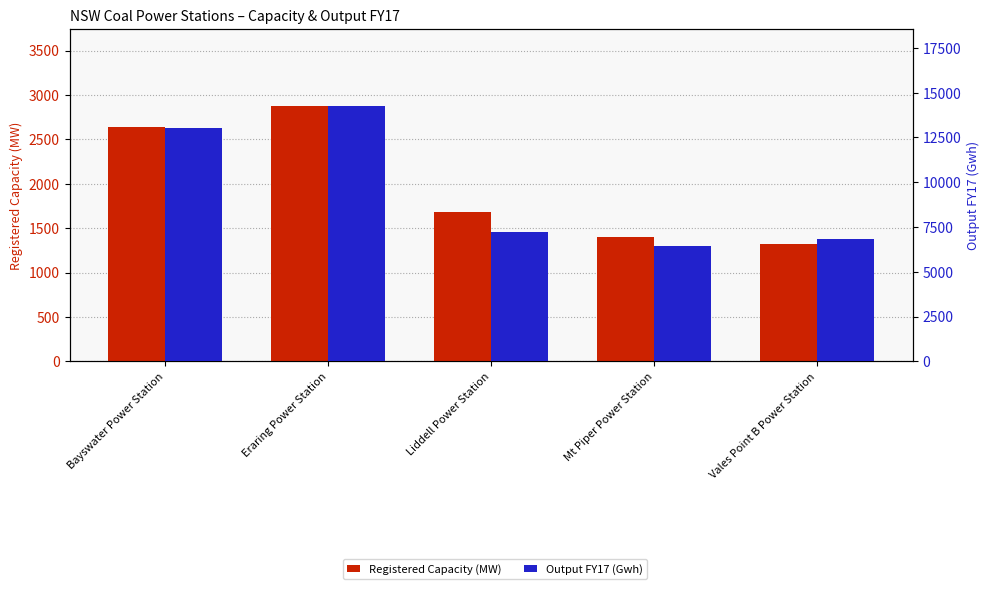

Where is Registered Capacity (MW) nearest to the value 2100?

Liddell Power Station